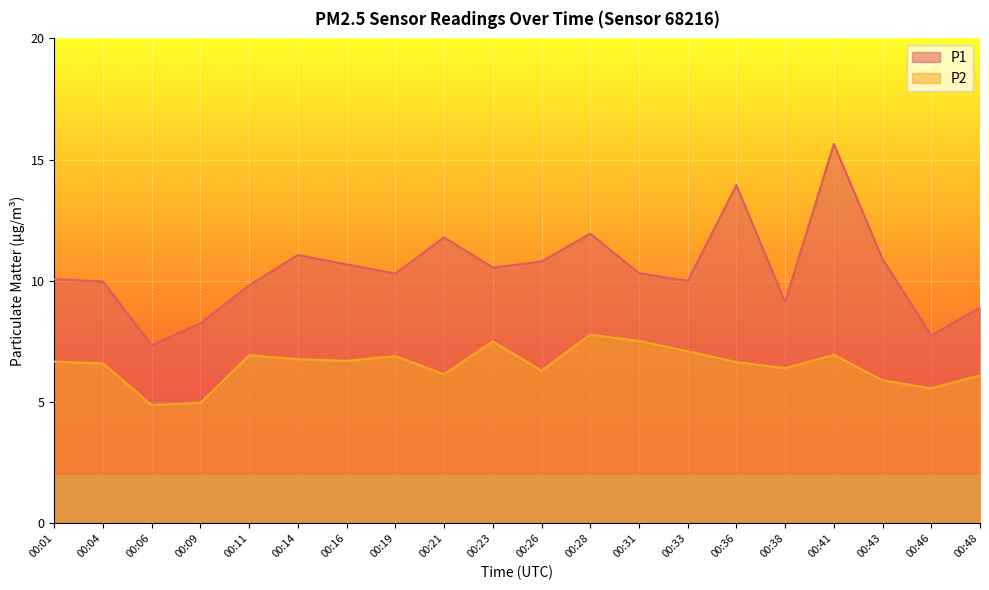

Reading left to right, extract all data points from this chart.

P1: 10.1	10.0	7.3	8.2	9.8	11.1	10.7	10.3	11.8	10.6	10.8	11.9	10.3	10.0	13.9	9.1	15.7	10.9	7.8	8.9
P2: 6.7	6.6	4.9	5.0	6.9	6.8	6.7	6.9	6.2	7.5	6.3	7.8	7.5	7.1	6.7	6.4	7.0	5.9	5.6	6.1